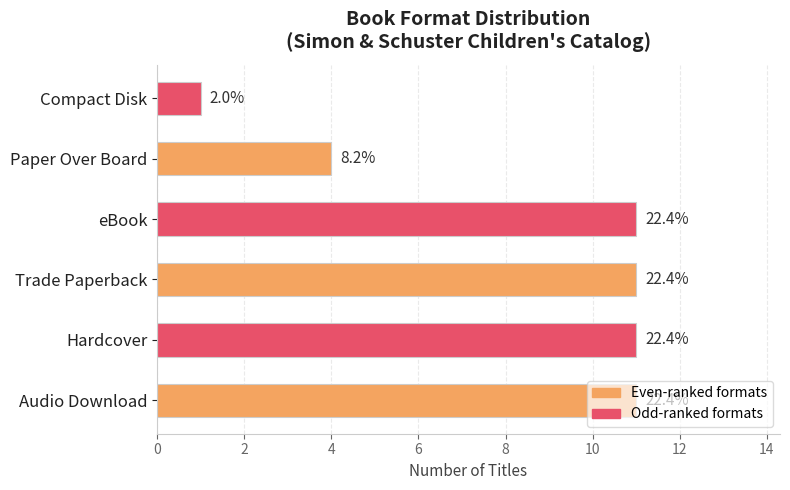

How many bars are there in total?

6